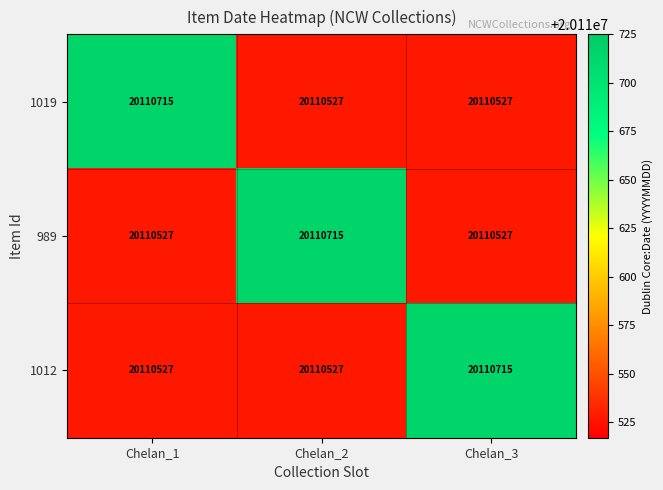

What is the difference between the maximum and minimum values in the 989 series?

188